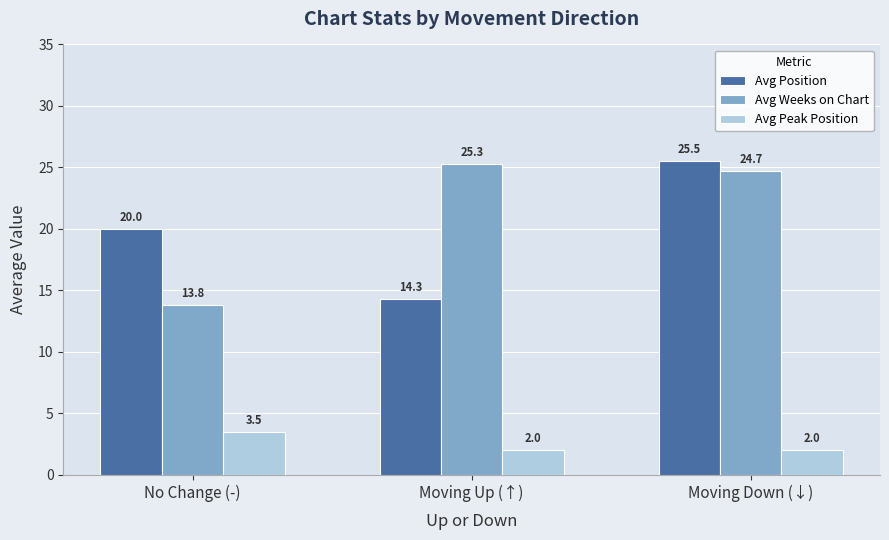

What is the sum of the Avg Weeks on Chart values at Moving Down (↓) and Moving Up (↑)?

50.0